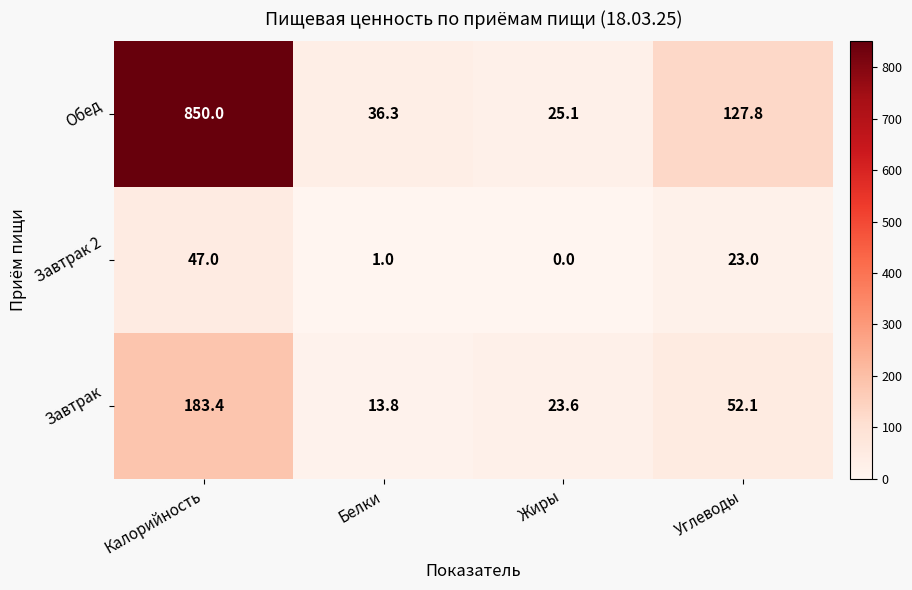

What is the total value across all series at Калорийность?

1080.4